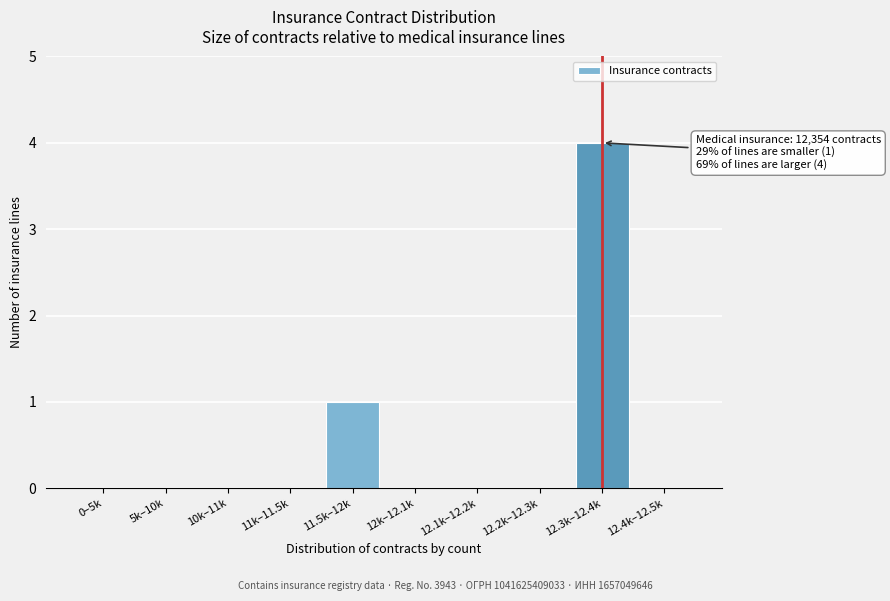

What is the greatest value displayed?

4